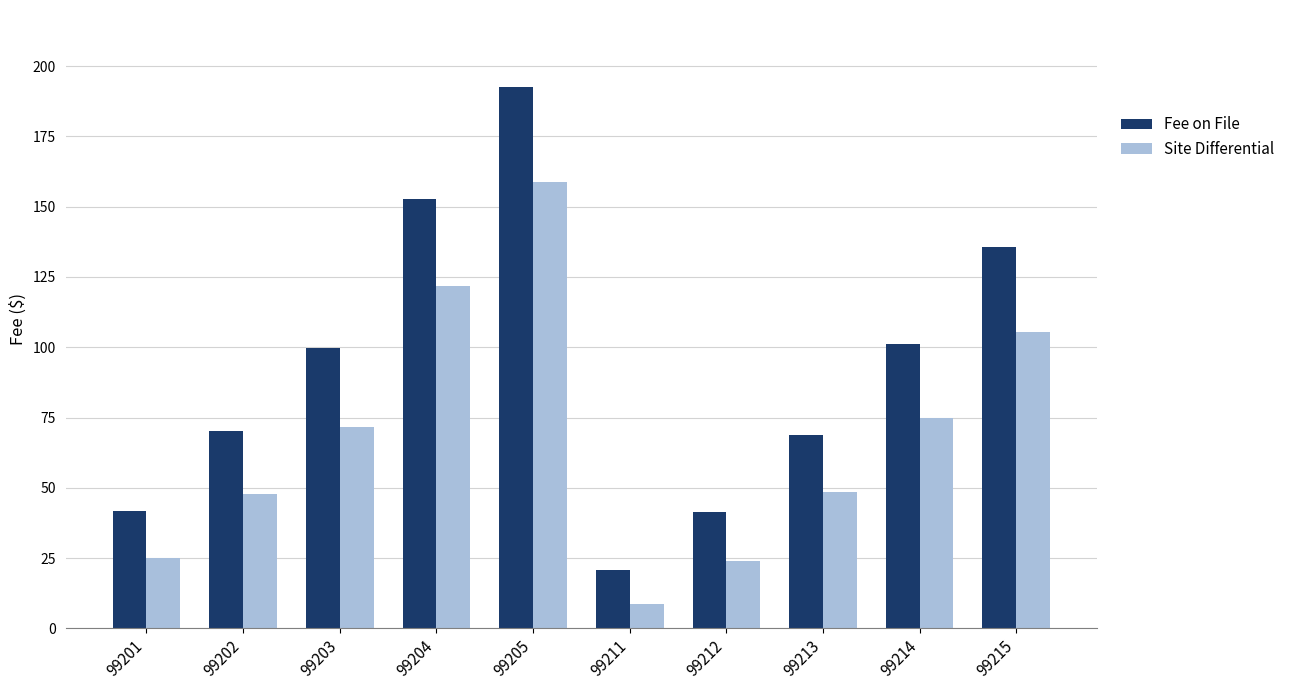

Which series has the largest total across all categories?

Fee on File